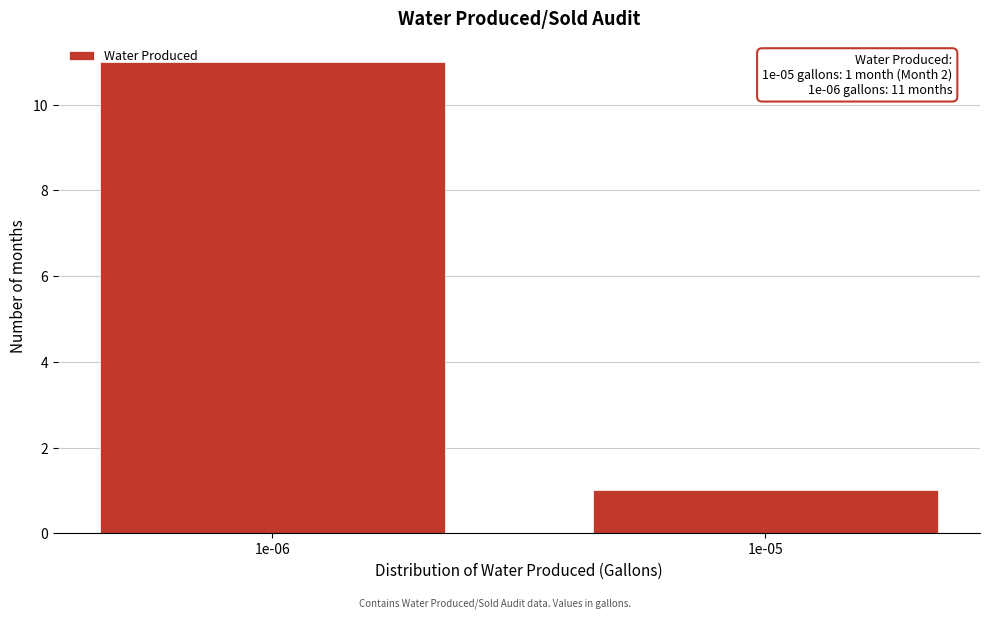

Reading left to right, list all the values displayed in this chart.

11	1